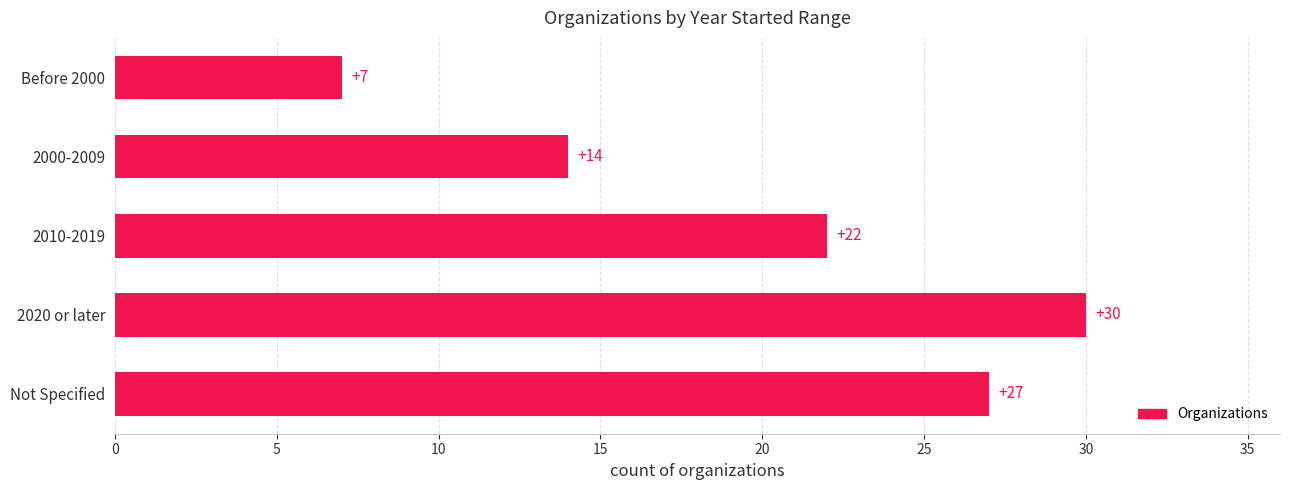

How many values are between 14 and 27?

3